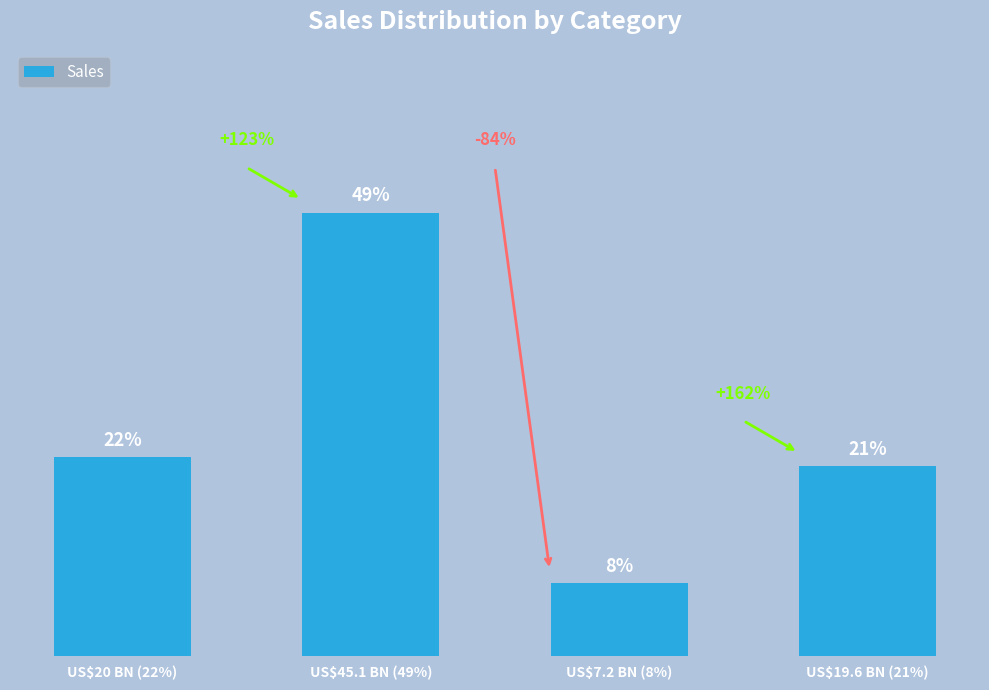

Between US$19.6 BN (21%) and US$7.2 BN (8%), which is larger?

US$19.6 BN (21%)